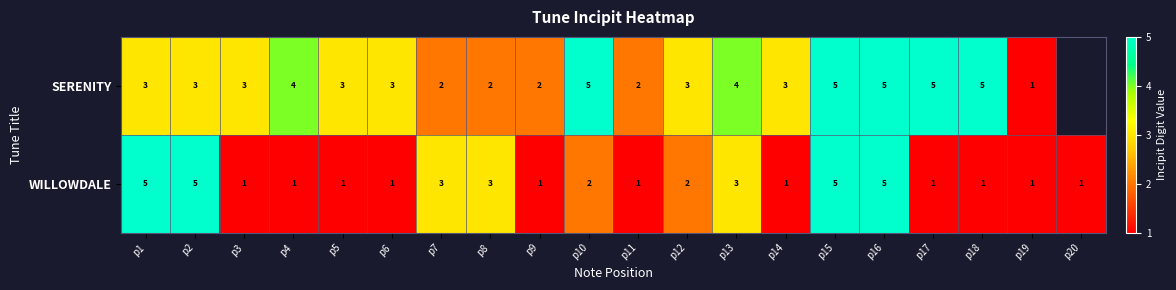

Which label corresponds to the smallest value in the chart?

p19